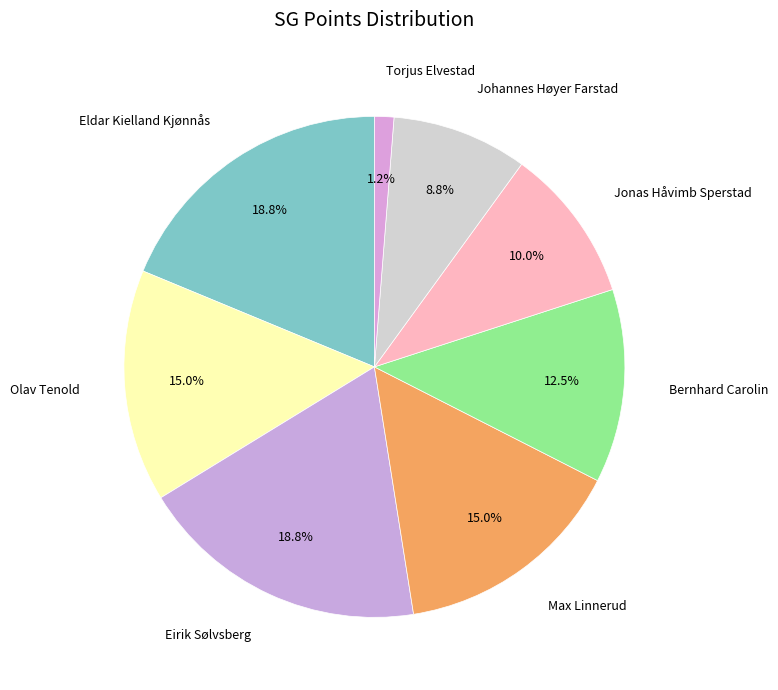

Between Eldar Kielland Kjønnås and Jonas Håvimb Sperstad, which is larger?

Eldar Kielland Kjønnås